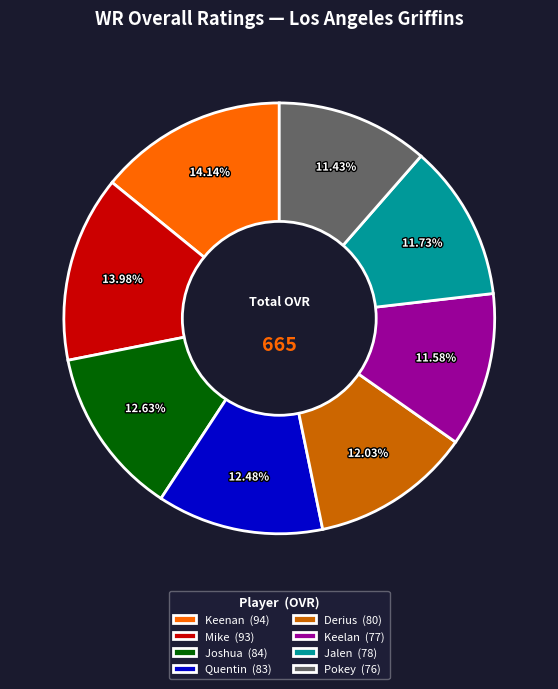

What is the ratio of the value at Keelan (77) to the value at Mike (93)?

0.8